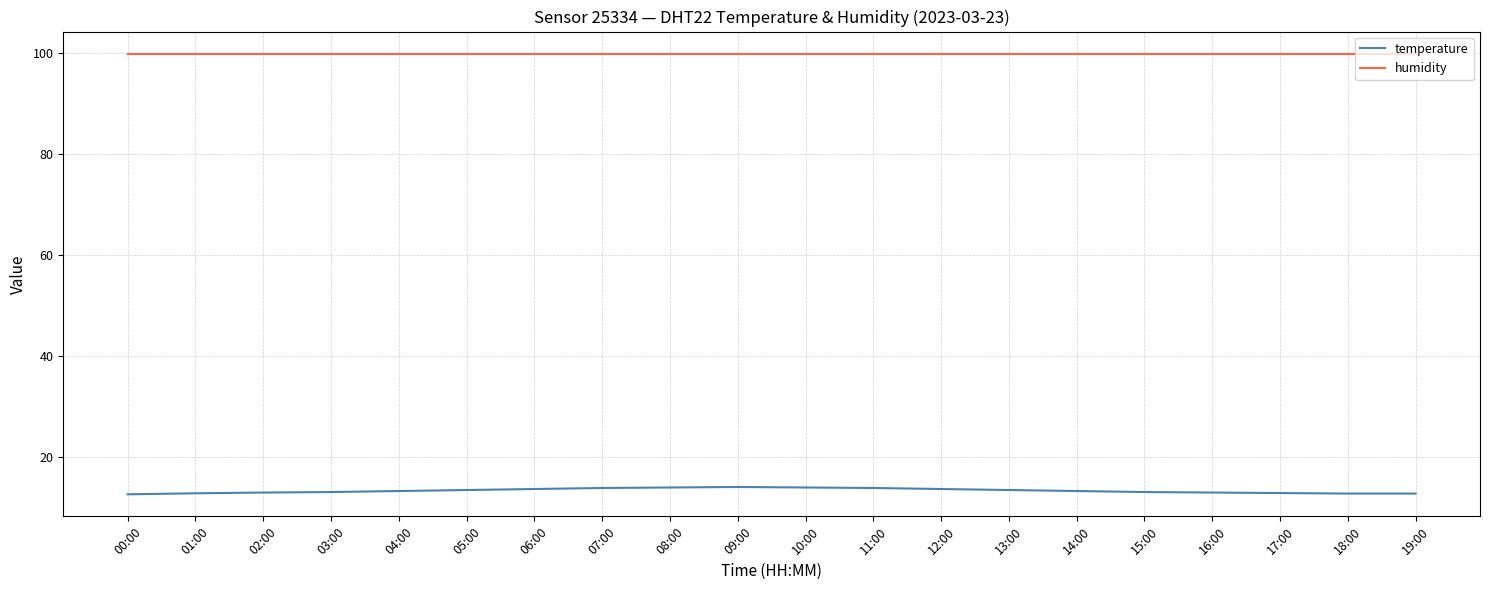

Which series has the largest range (max minus min)?

temperature